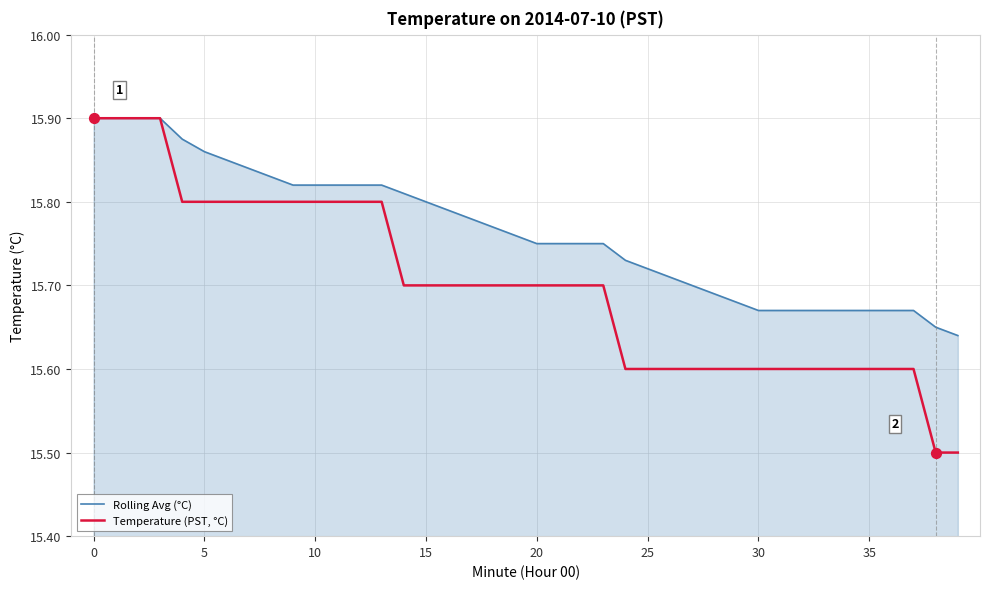

At how many categories does at least one series exceed 15?

40